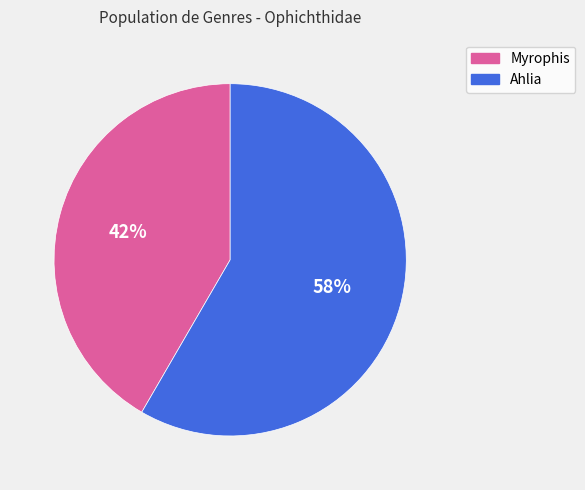

The Ahlia slice represents 45% of the pie. True or false?

False